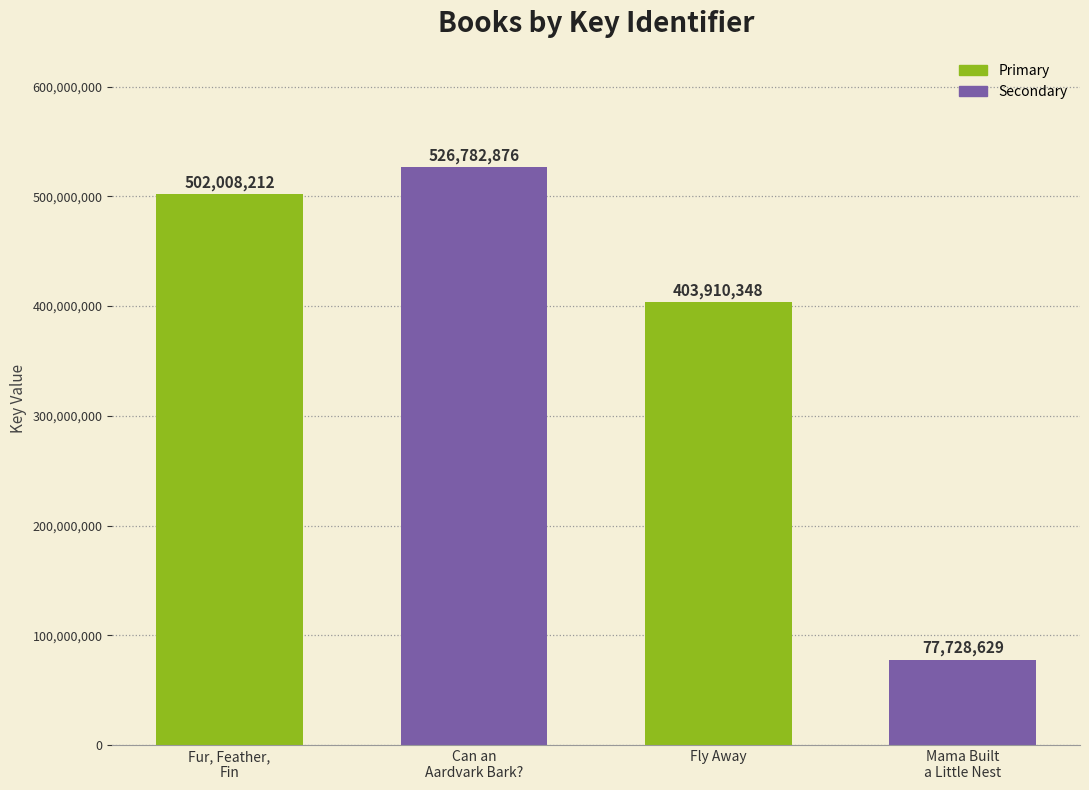

How many series are shown in this chart?

1